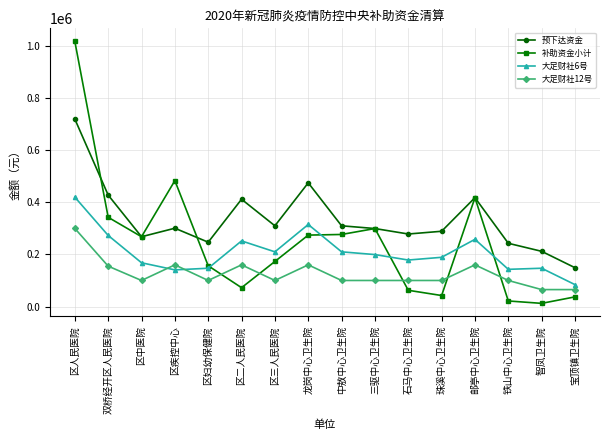

In 大足财社6号, how many points are higher than both neighbors (excluding endpoints)?

4